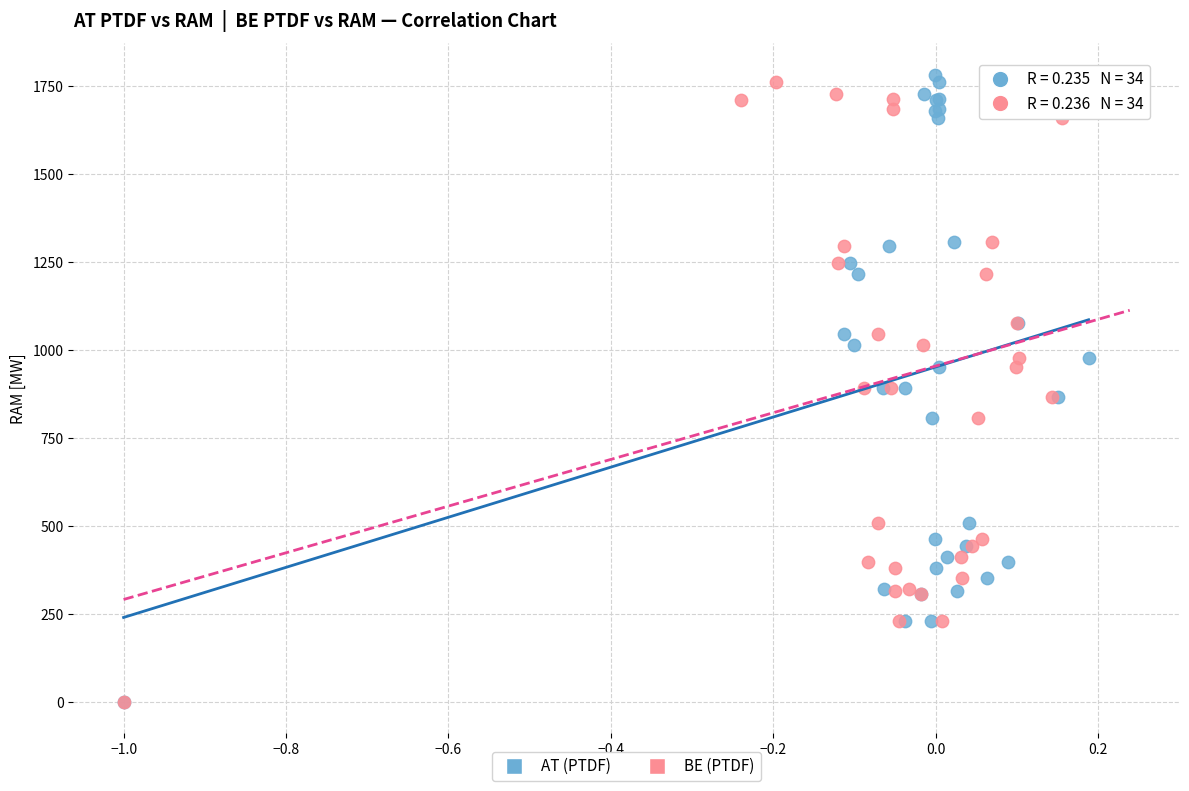

What are all the series names shown in the legend?

AT (PTDF), BE (PTDF)